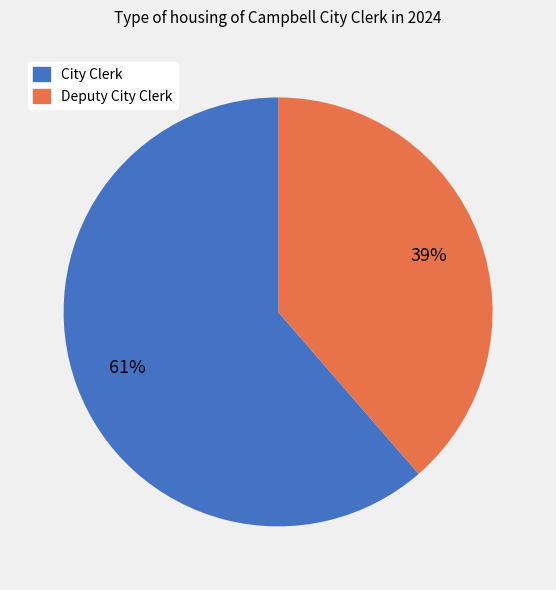

Is the sum of Deputy City Clerk and City Clerk greater than half?

Yes